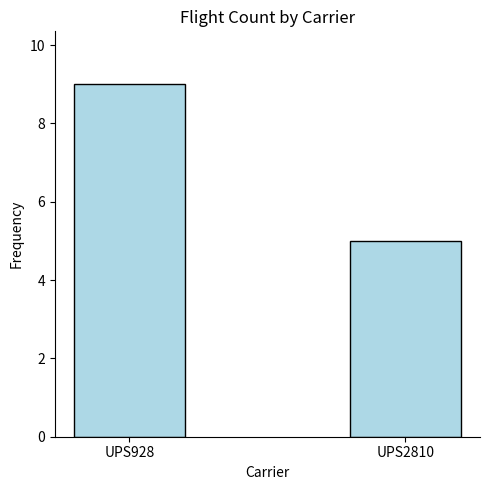

Is it true that the value at UPS2810 is 3?

False